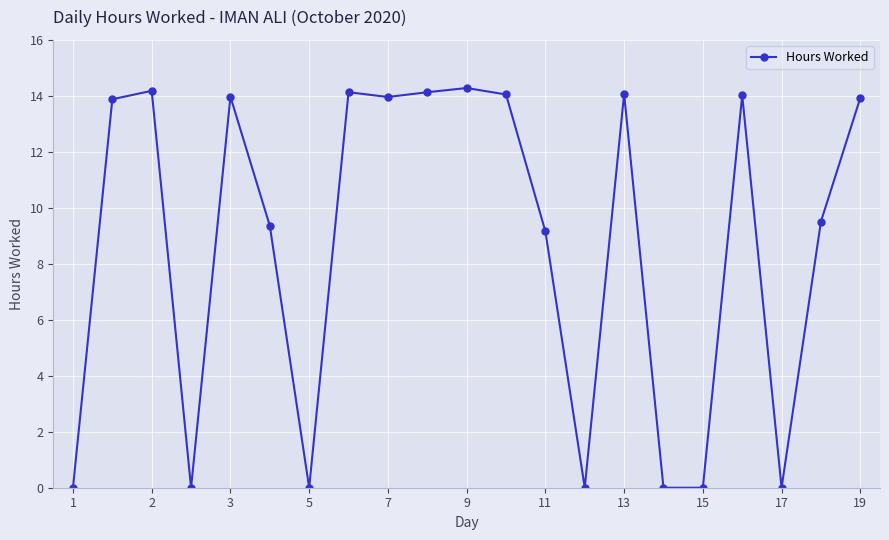

True or false: the data has more than 2 interior local peaks.

True